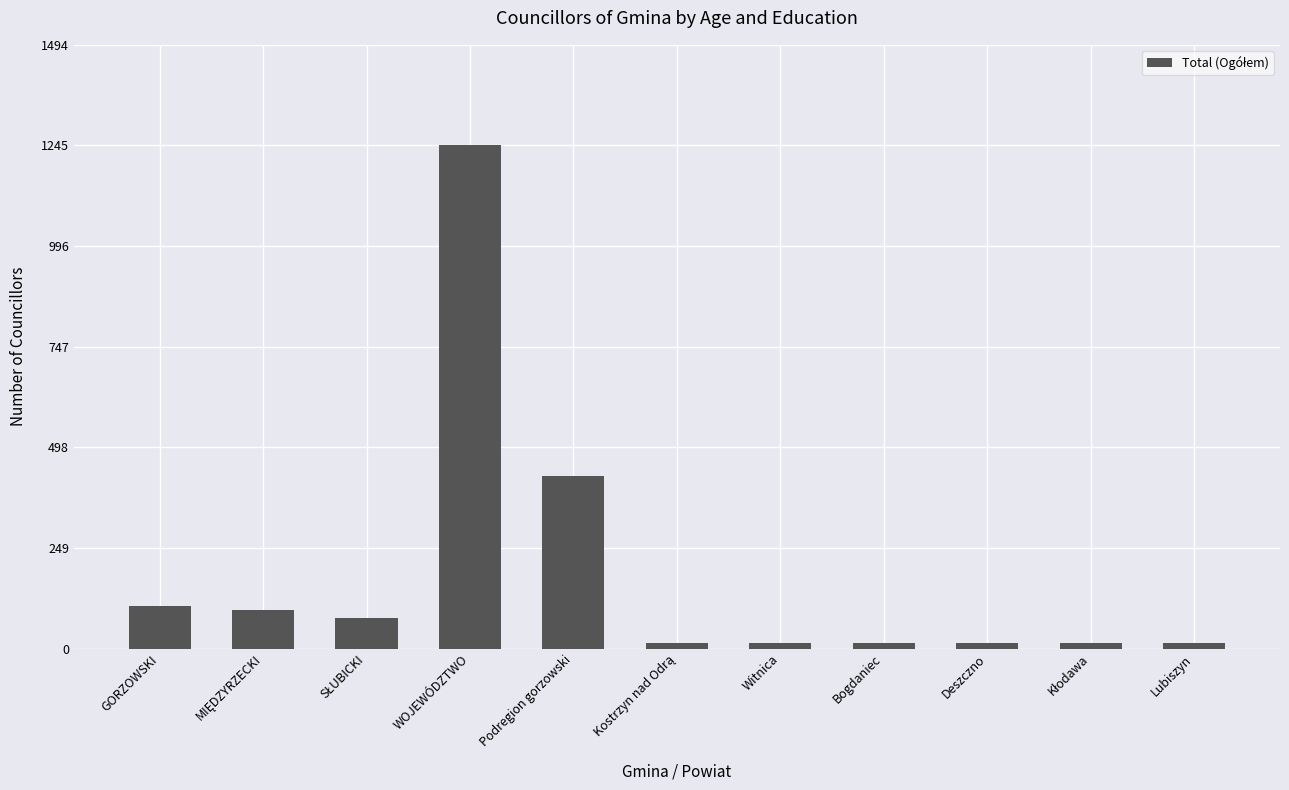

Is it true that the value at WOJEWÓDZTWO is 1245?

True